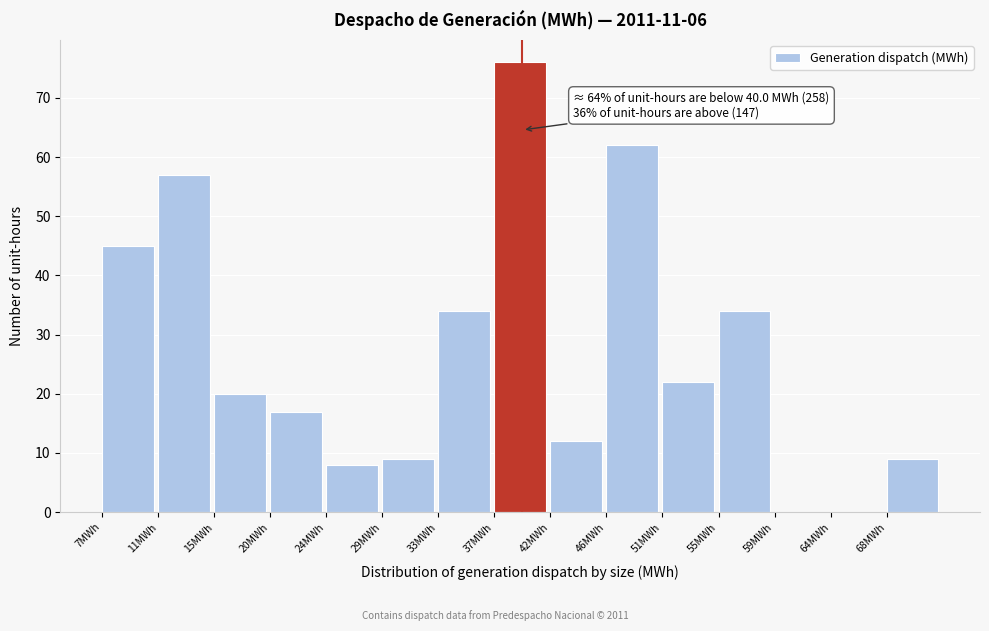

Reading right to left, list all the values displayed in this chart.

68MWh=9	64MWh=0	59MWh=0	55MWh=34	51MWh=22	46MWh=62	42MWh=12	37MWh=76	33MWh=34	29MWh=9	24MWh=8	20MWh=17	15MWh=20	11MWh=57	7MWh=45